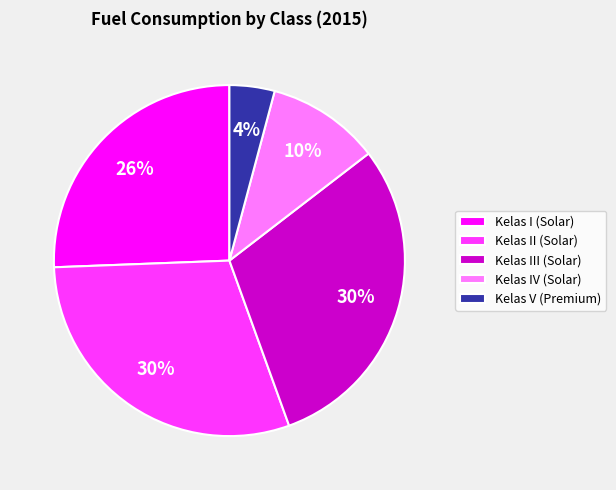

What is the smallest slice in the pie chart?

Kelas V (Premium)